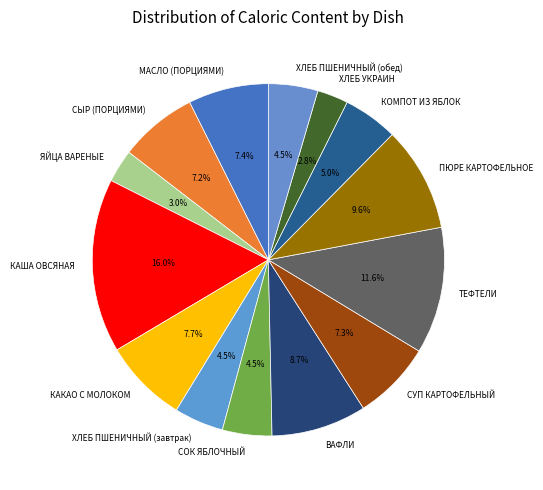

Is it true that ПЮРЕ КАРТОФЕЛЬНОЕ is 1% of the pie?

False